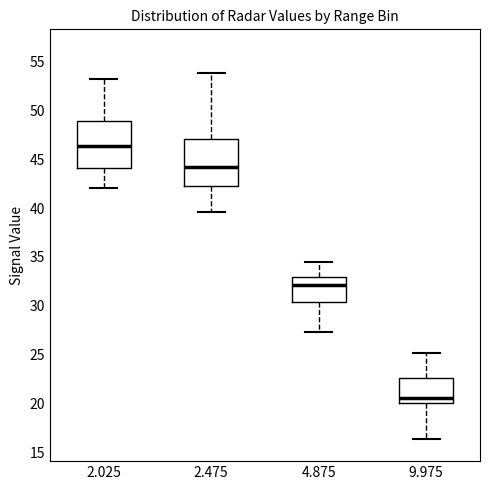

Reading left to right, transcribe this box plot: for each box, give where its median line is, the range the box spans, and where its two whiskers end, as read against the y-axis. The values are not printed on the chart, so give them approximately, as read against the axis.

2.025: median 46.5, box 44.0 to 49.0, whiskers 42.0 to 53.0
2.475: median 44.0, box 42.5 to 47.0, whiskers 39.5 to 54.0
4.875: median 32.0, box 30.5 to 33.0, whiskers 27.5 to 34.5
9.975: median 20.5, box 20.0 to 22.5, whiskers 16.5 to 25.0